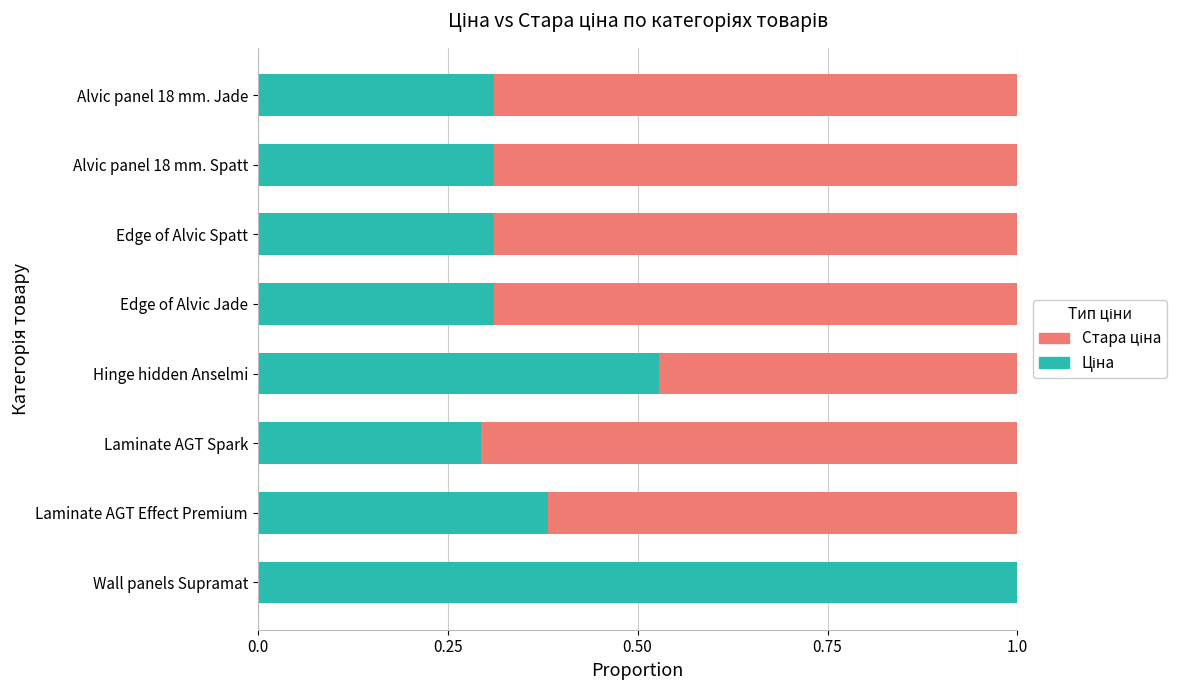

What is the total value across all series at Edge of Alvic Spatt?

1.0